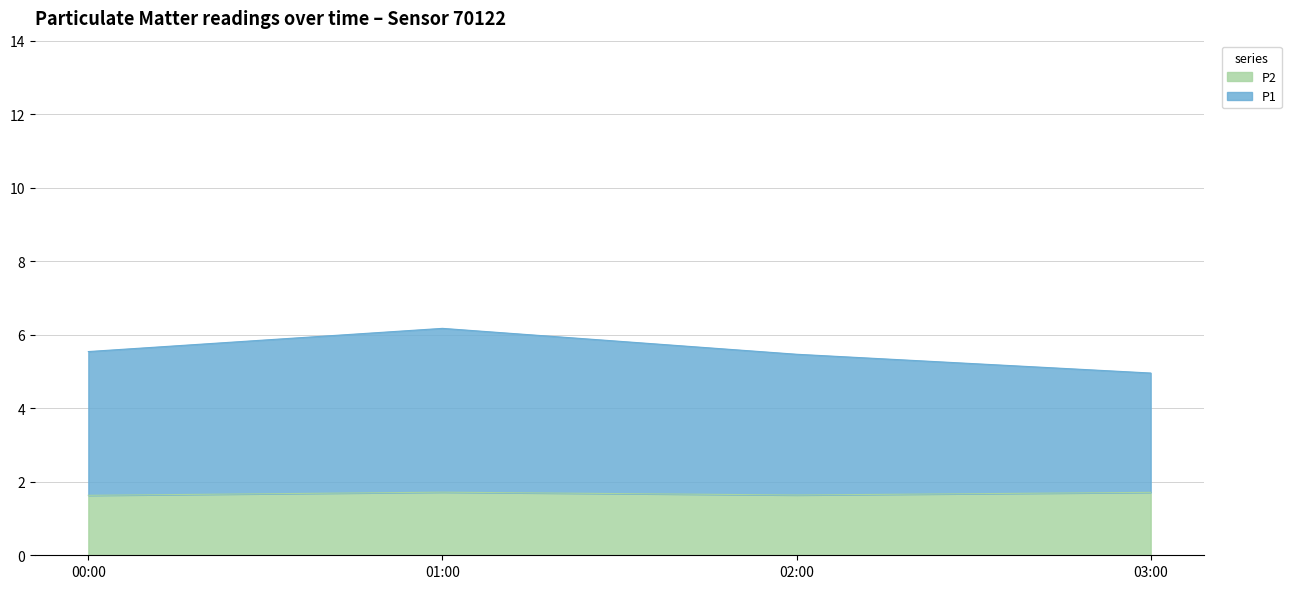

The value of P1 at 14:00 is 9.5. True or false?

False